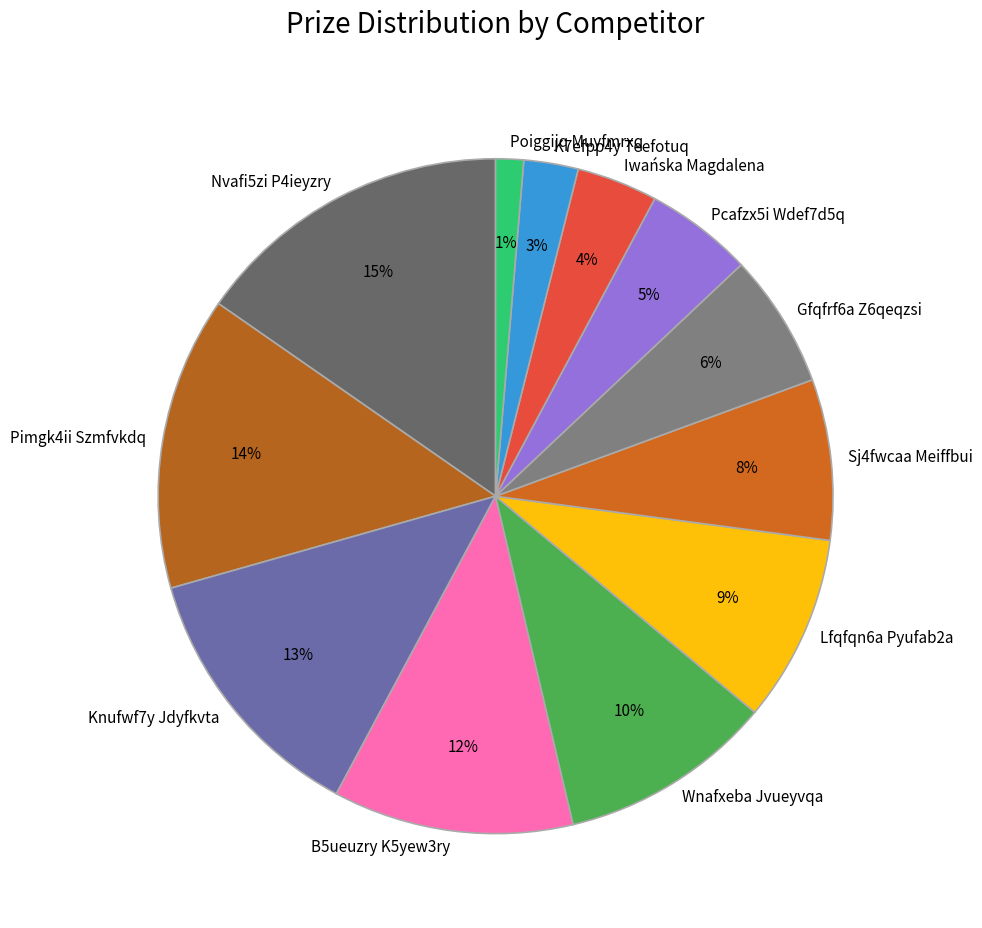

To the nearest percent, what portion does Iwańska Magdalena represent?

4%